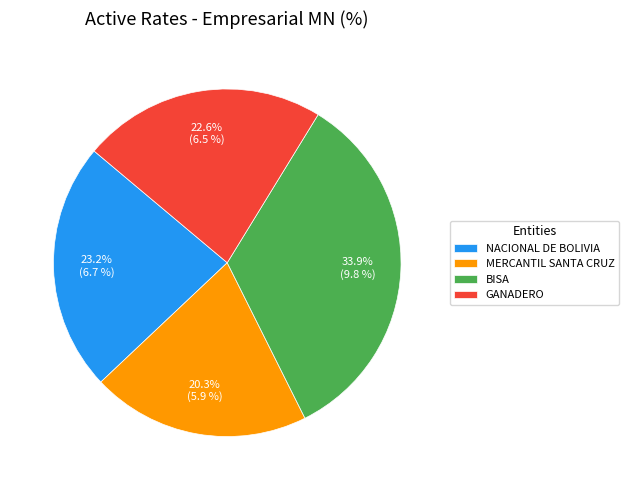

What portion of the pie excludes BISA?

66.1%